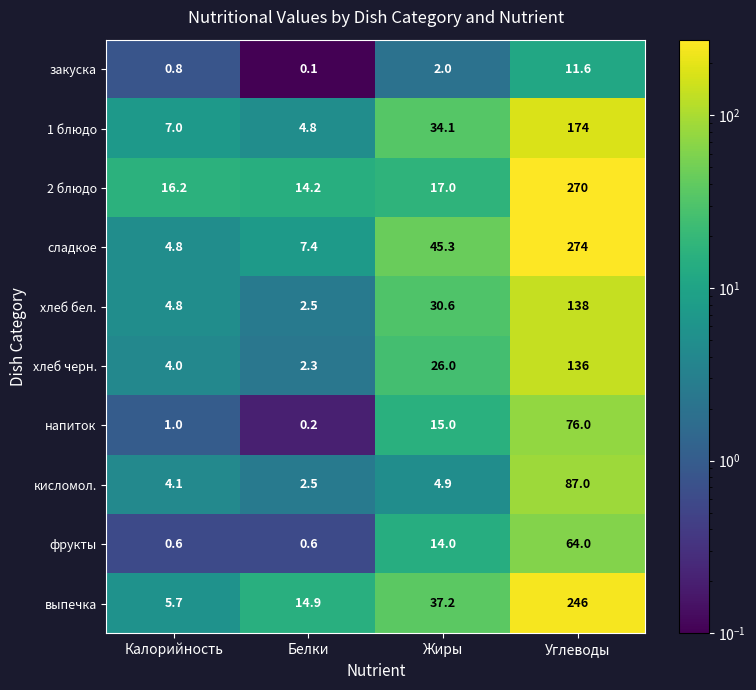

Rank the series at Углеводы from lowest to highest value.

закуска, фрукты, напиток, кисломол., хлеб черн., хлеб бел., 1 блюдо, выпечка, 2 блюдо, сладкое